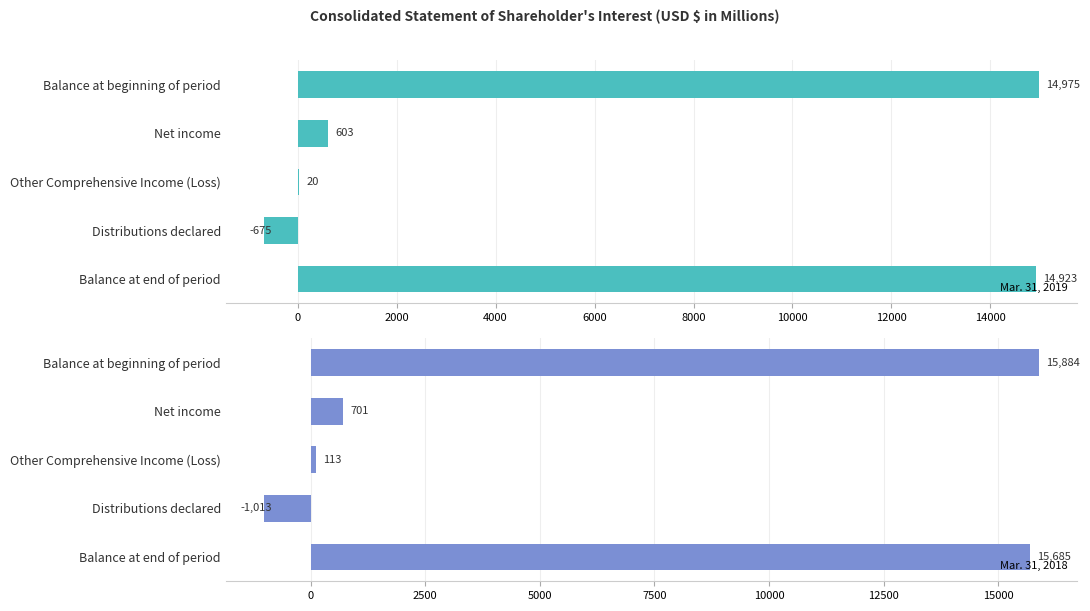

What is the sum of all Mar. 31, 2019 values?

29846